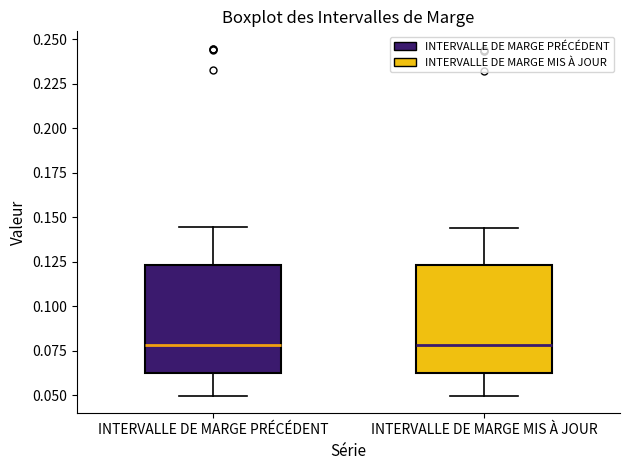

Reading left to right, read every box against the y-axis: the position of its median line, the range the box covers, and the ends of its whiskers. The values are not printed on the chart, so give them approximately, as read against the axis.

INTERVALLE DE MARGE PRÉCÉDENT: median 0.080, box 0.060 to 0.125, whiskers 0.050 to 0.145
INTERVALLE DE MARGE MIS À JOUR: median 0.080, box 0.060 to 0.125, whiskers 0.050 to 0.145